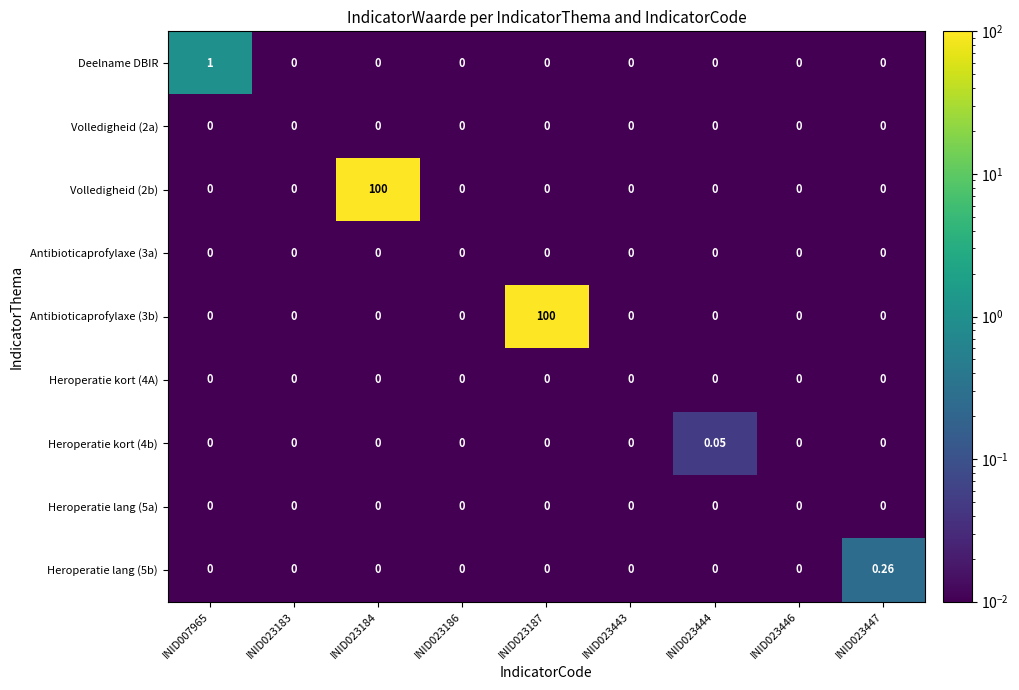

Is the value of Heroperatie kort (4A) at INID023444 greater than the value of Heroperatie kort (4b) at INID023444?

No